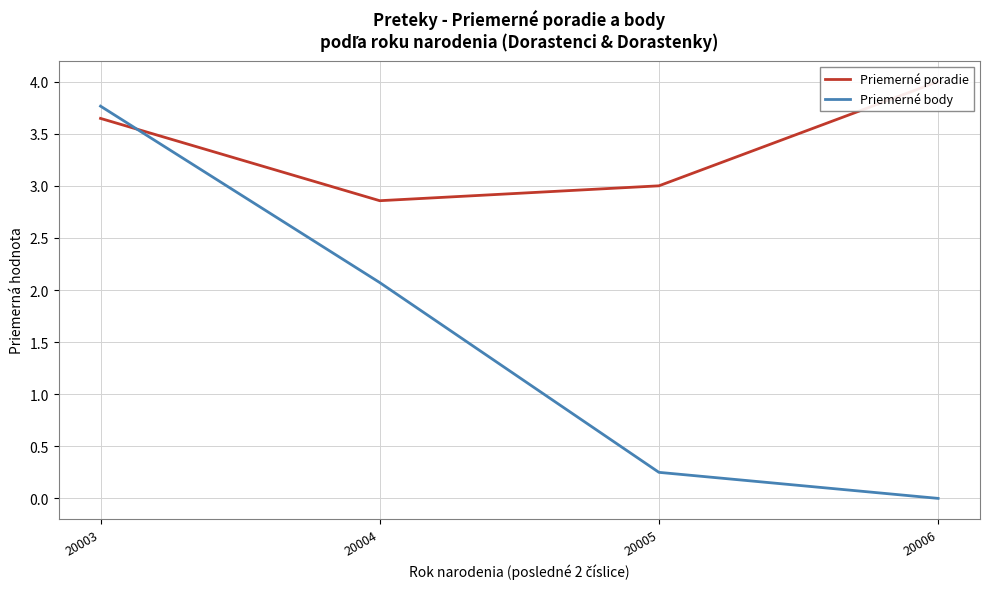

Reading right to left, transcribe all the data shown in this chart.

Priemerné poradie: 20006=4.0	20005=3.0	20004=2.9	20003=3.6
Priemerné body: 20006=0.0	20005=0.2	20004=2.1	20003=3.8